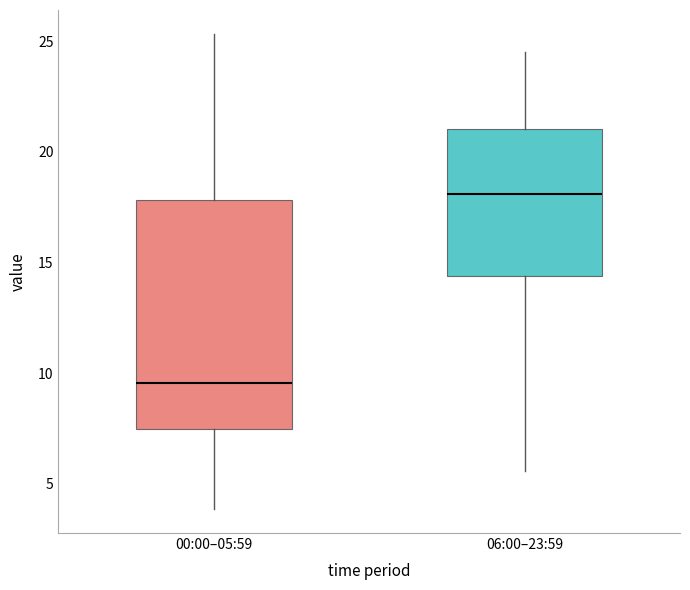

Which box is the tallest, from its lower edge to its upper edge?

00:00–05:59